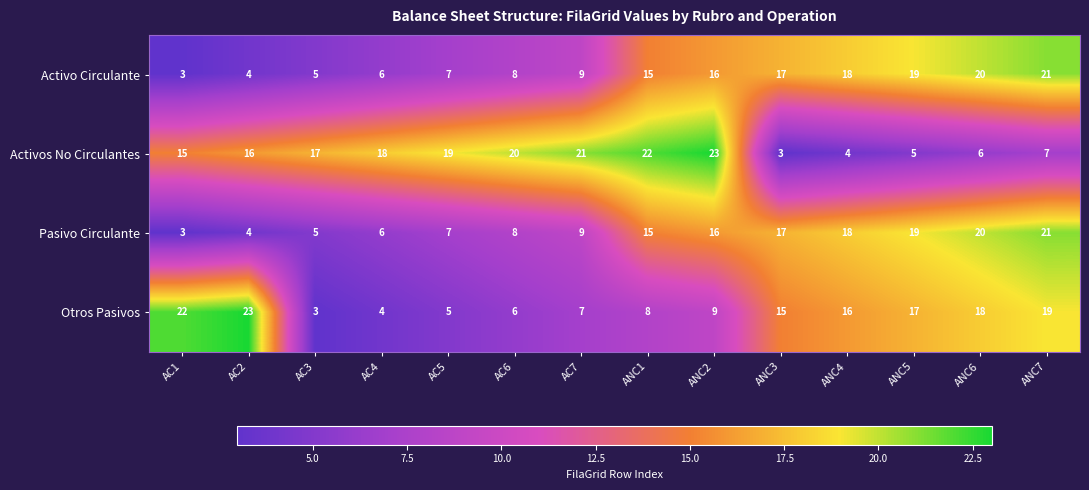

How many values in the Pasivo Circulante series are below 15?

7